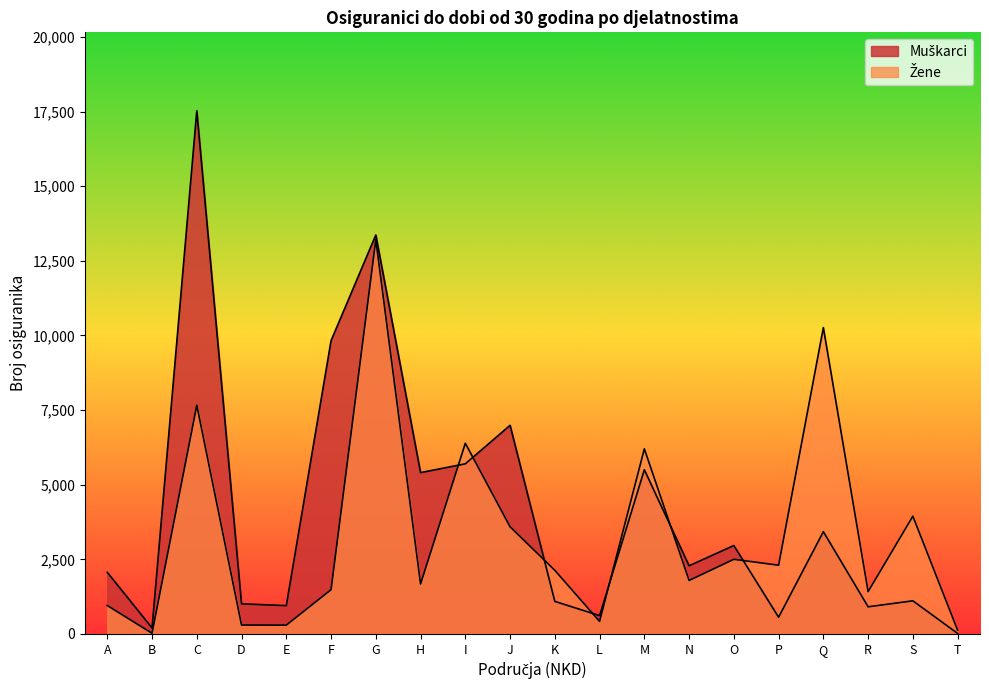

Between which two adjacent categories do Muškarci and Žene first intersect?

H and I